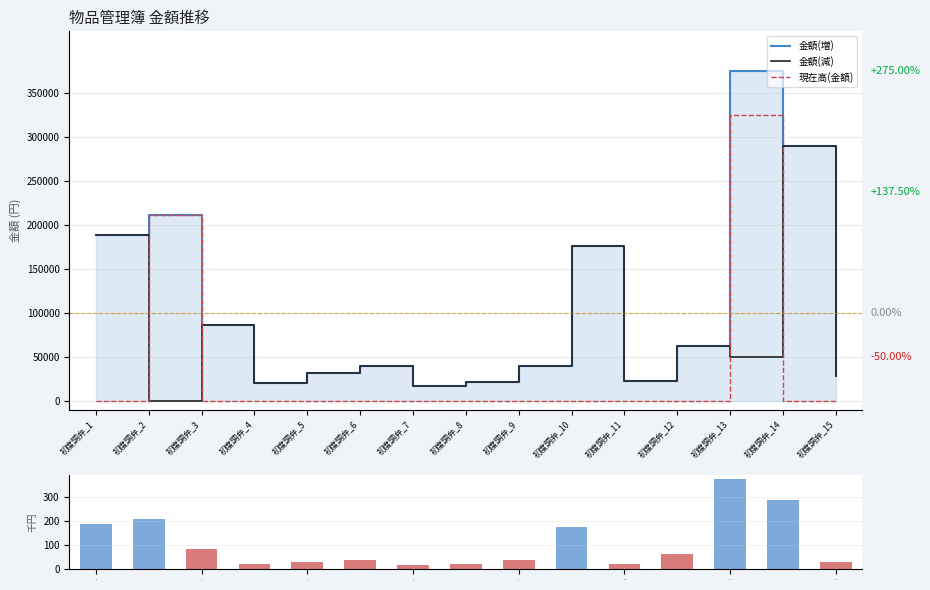

Which series has the widest spread of values?

金額(増)